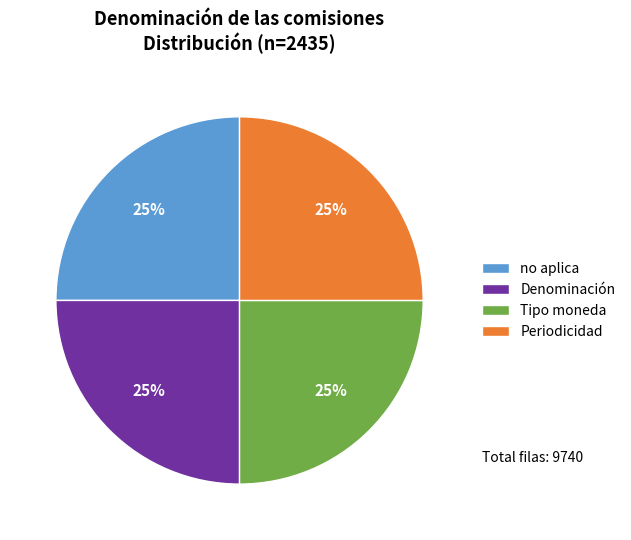

Approximately how many times larger is the value at Periodicidad compared to no aplica?

1.0